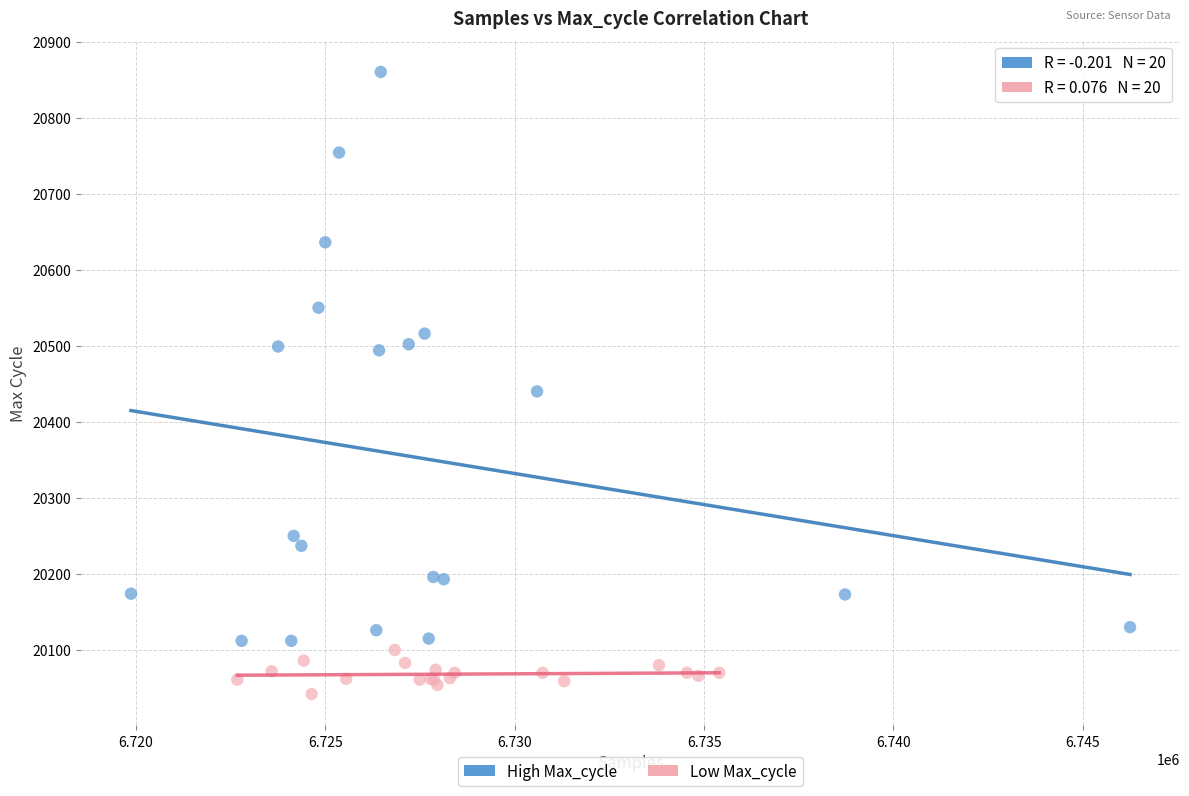

What are all the series names shown in the legend?

High Max_cycle, Low Max_cycle